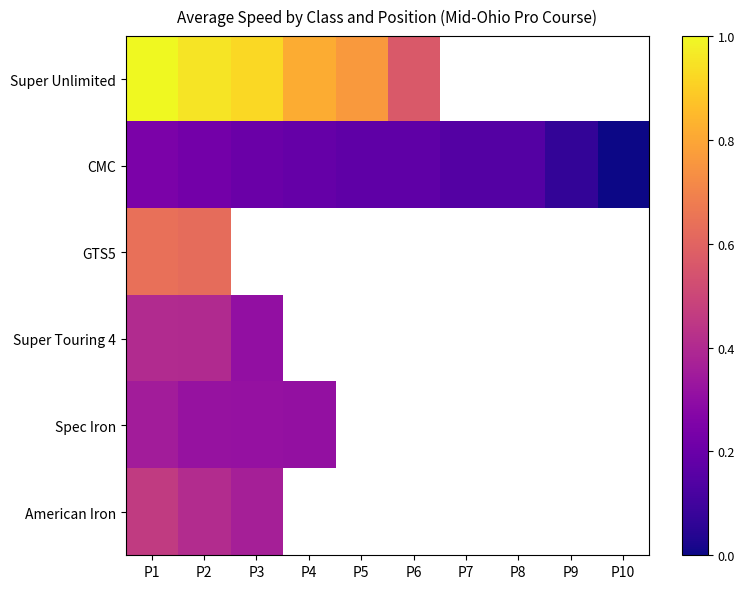

The value of CMC at P4 is 0.1. True or false?

False